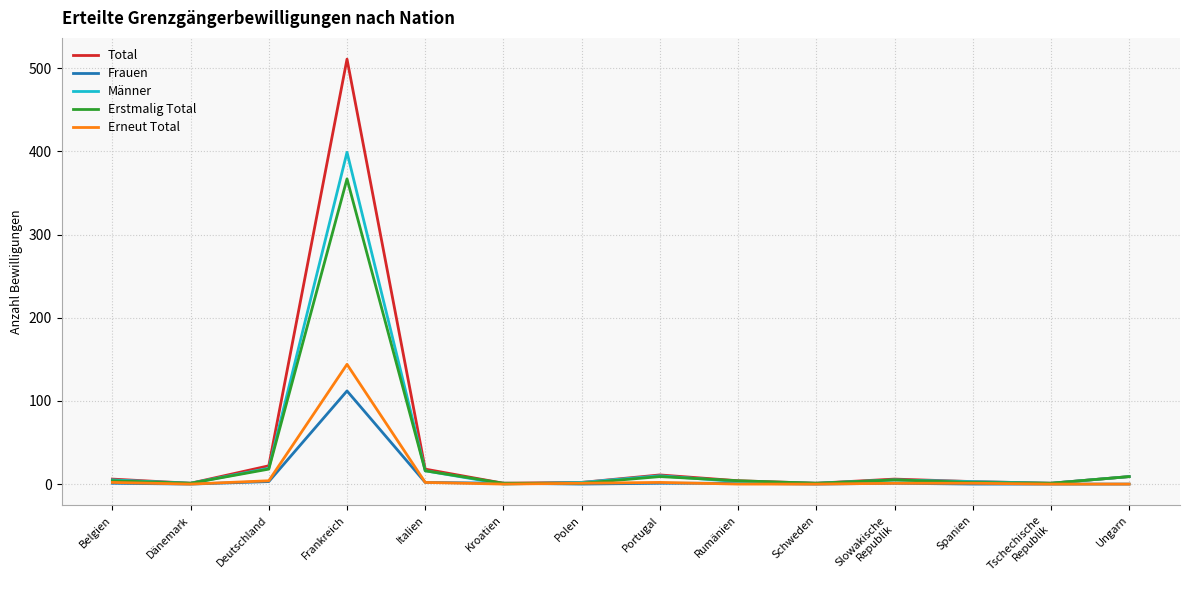

What is the spread (max minus min) of values at Frankreich?

399